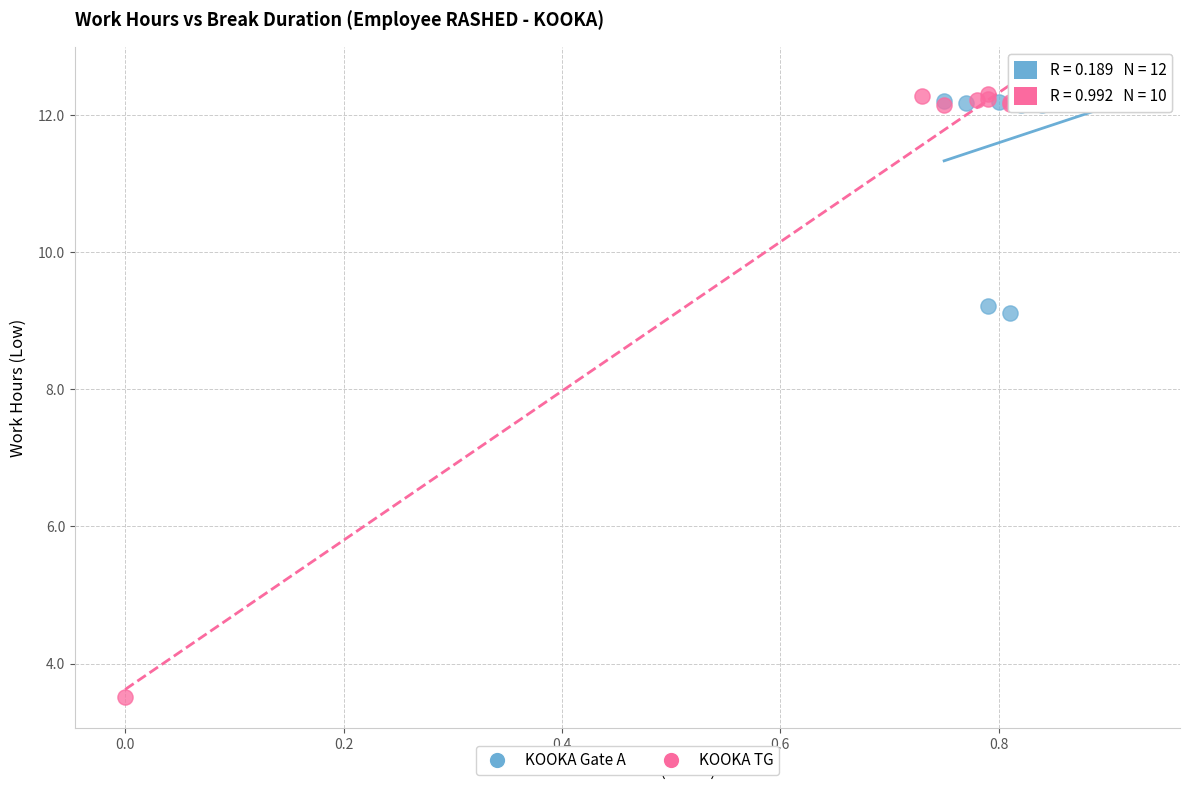

Which series has the largest Y range (max minus min)?

KOOKA TG